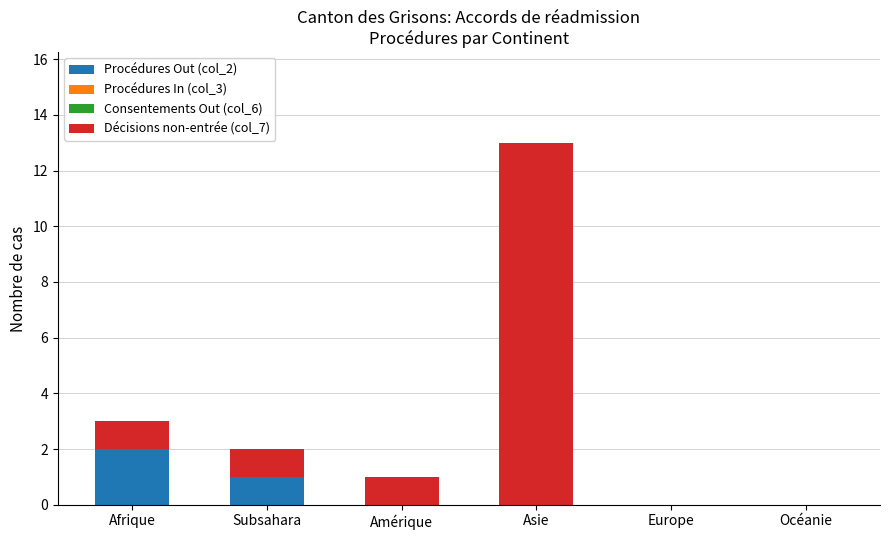

Reading right to left, transcribe the values for Procédures Out (col_2).

Océanie=0	Europe=0	Asie=0	Amérique=0	Subsahara=1	Afrique=2